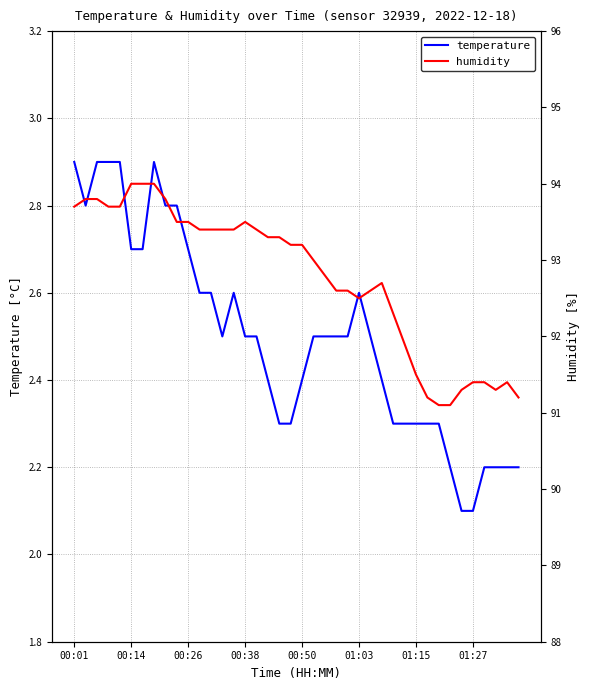

Count the number of data series in this chart.

2